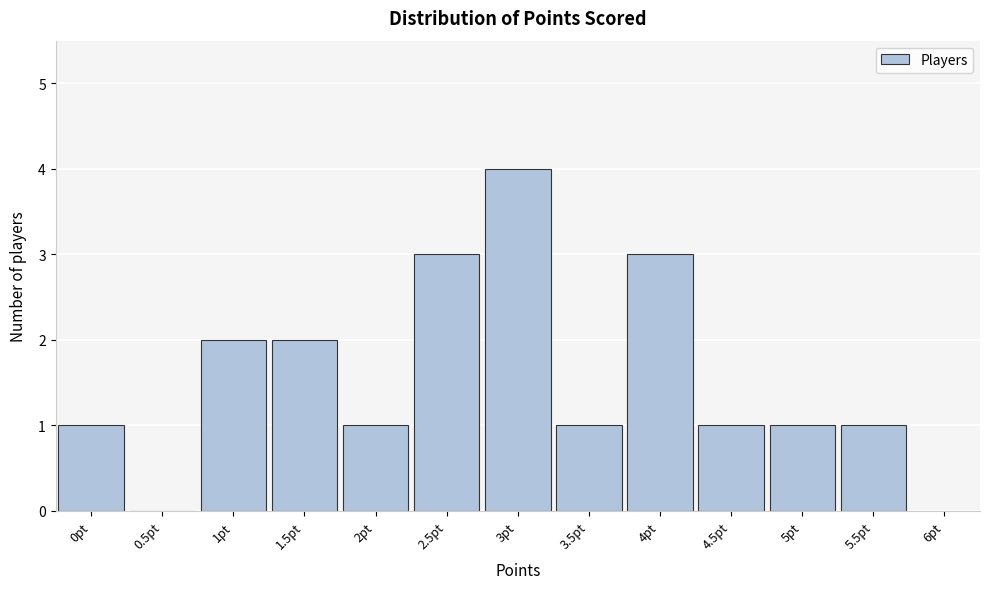

How tall is the bar that spans 4.25 to 4.75 on the x-axis? The values are not printed on the chart, so give them approximately, as read against the axis.

1